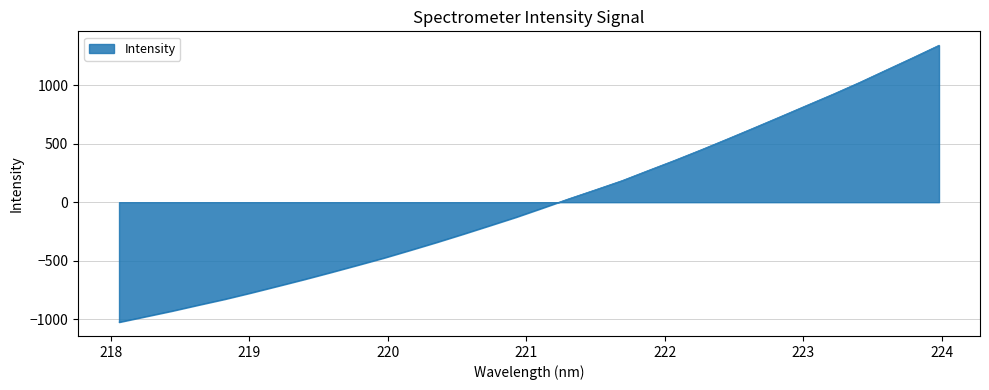

What is the difference between the maximum and minimum values?

2365.4